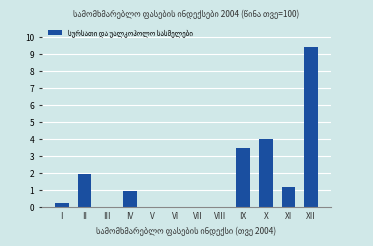

How many series are shown in this chart?

1